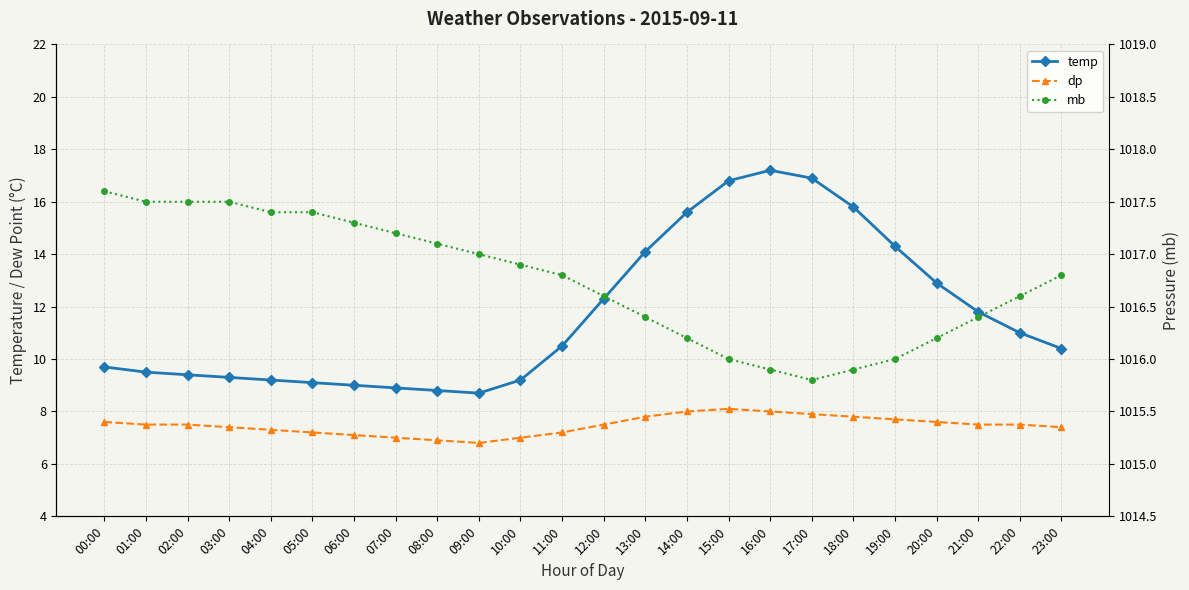

Rank the categories by dp value from lowest to highest.

09:00, 08:00, 07:00, 10:00, 06:00, 05:00, 11:00, 04:00, 03:00, 23:00, 01:00, 02:00, 12:00, 21:00, 22:00, 00:00, 20:00, 19:00, 13:00, 18:00, 17:00, 14:00, 16:00, 15:00